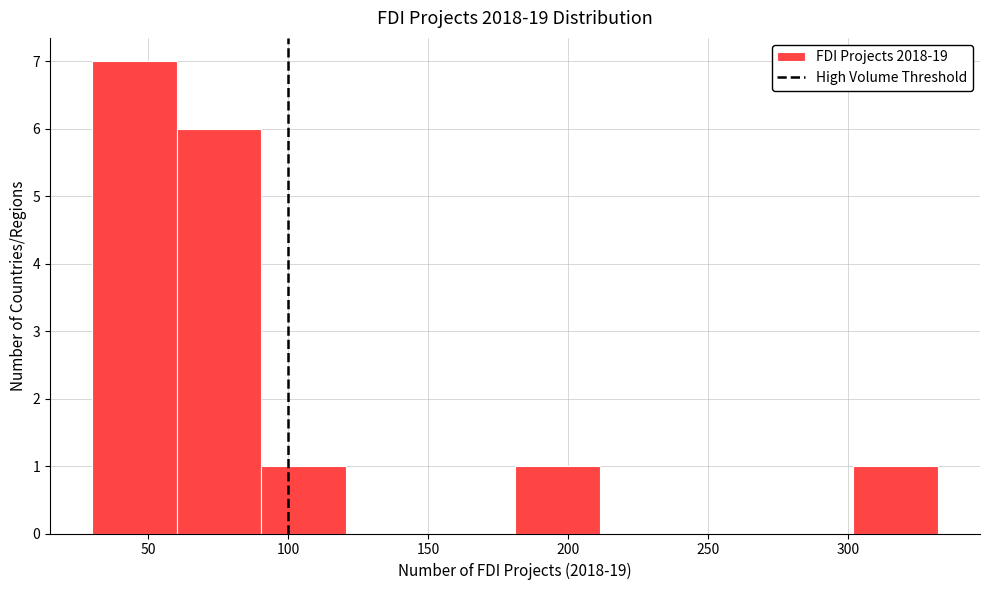

Over which range of the x-axis is the bar tallest?

30 to 60